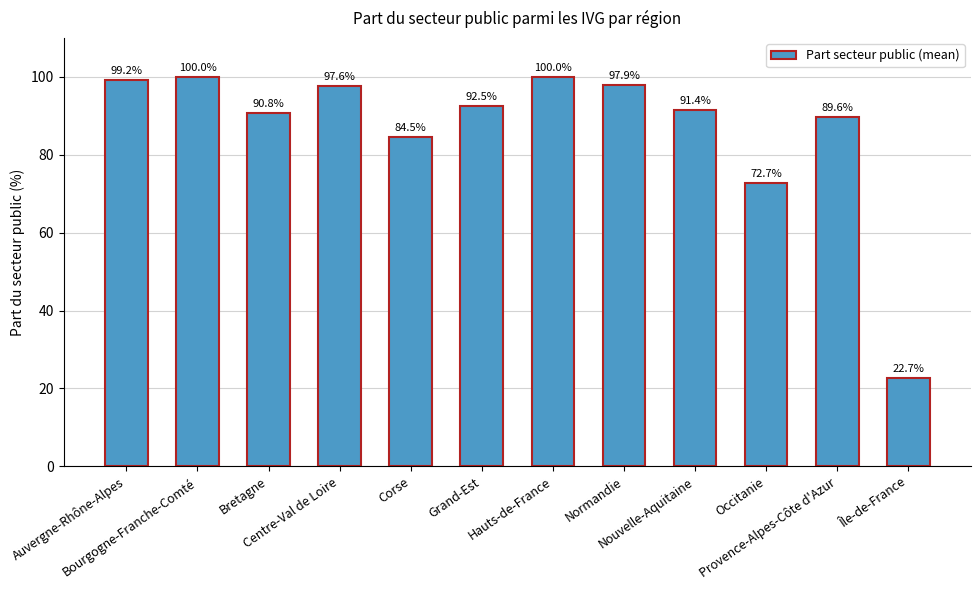

What is the difference between the maximum and second lowest values?

27.3